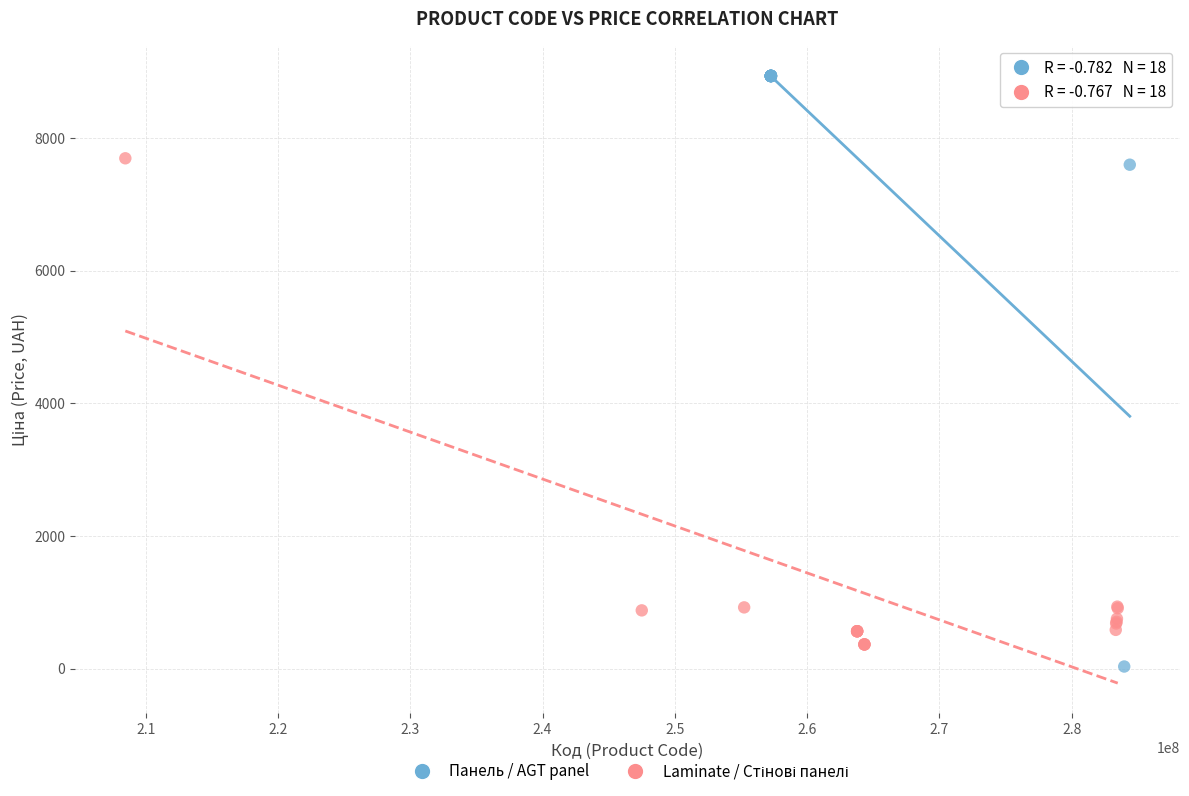

Which series reaches the maximum Y coordinate?

Панель / AGT panel